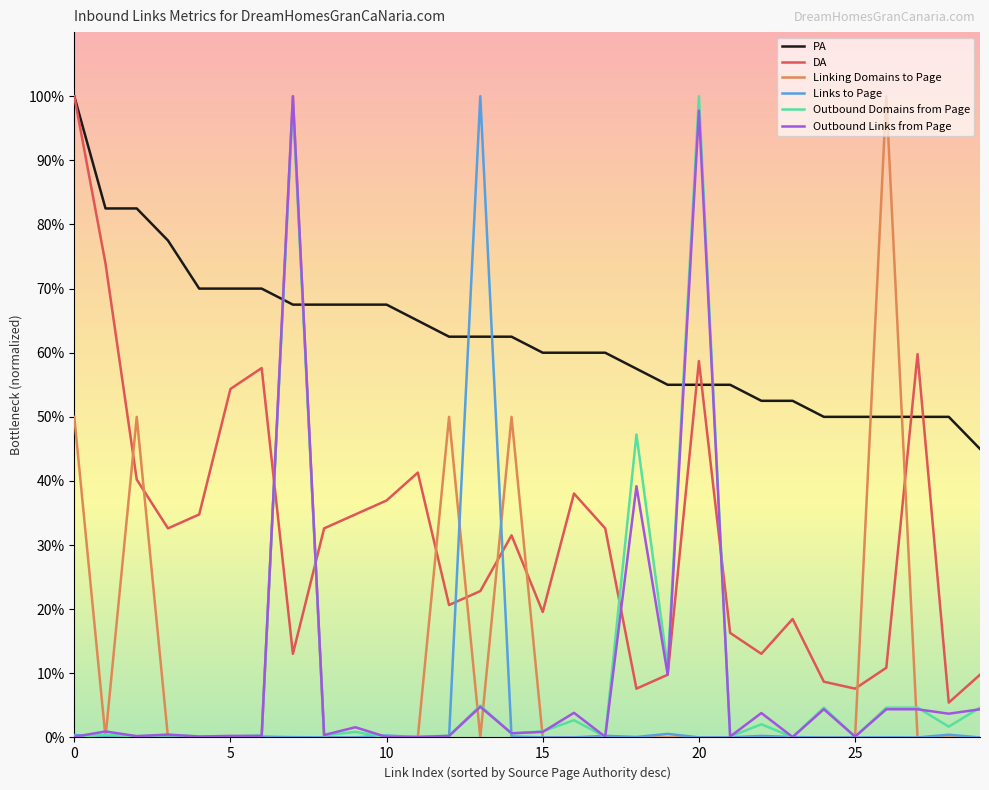

Which series ends up on top after the final intersection of Linking Domains to Page and DA?

DA